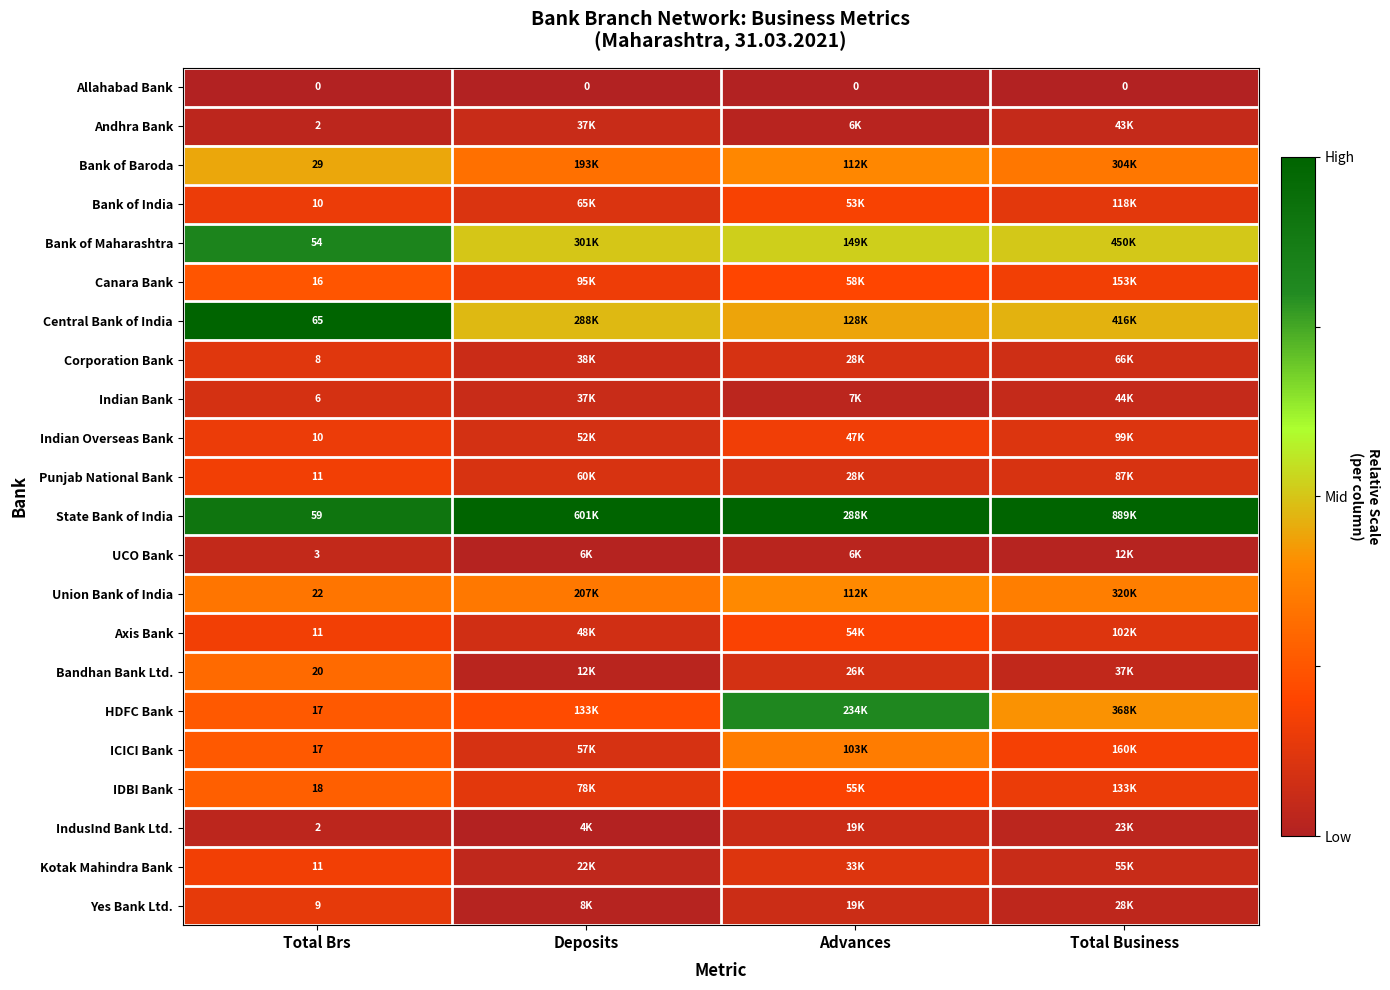

Is the value of Yes Bank Ltd. at Total Brs greater than the value of Bank of Baroda at Total Brs?

No